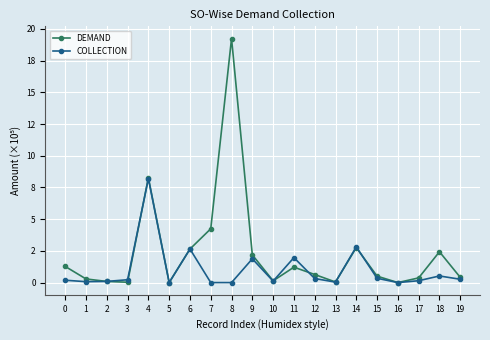

After their last crossing, which series has the higher values: DEMAND or COLLECTION?

DEMAND